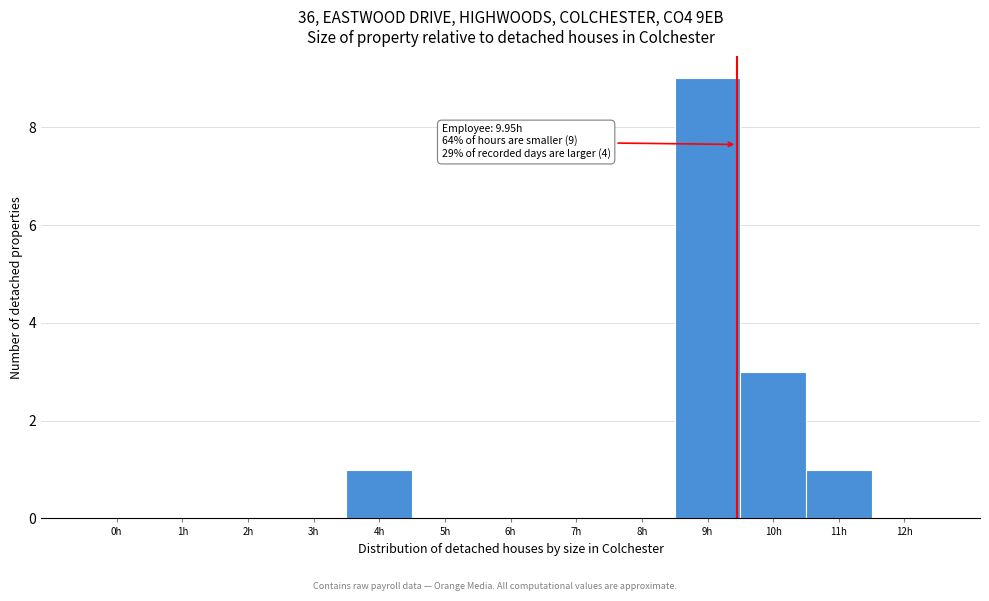

Reading right to left, transcribe all the data shown in this chart.

12h=0	11h=1	10h=3	9h=9	8h=0	7h=0	6h=0	5h=0	4h=1	3h=0	2h=0	1h=0	0h=0